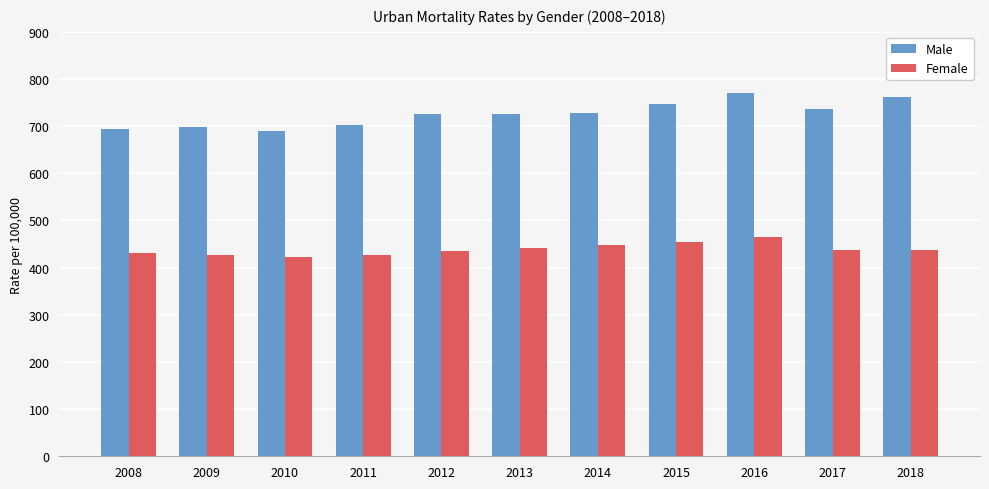

The value of Female at 2011 is 427.8. True or false?

True